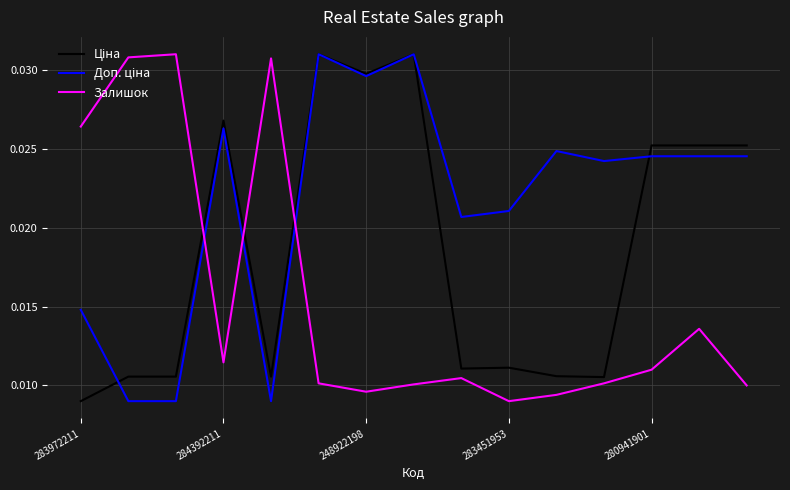

What is the label of the 8th point from the right?

7